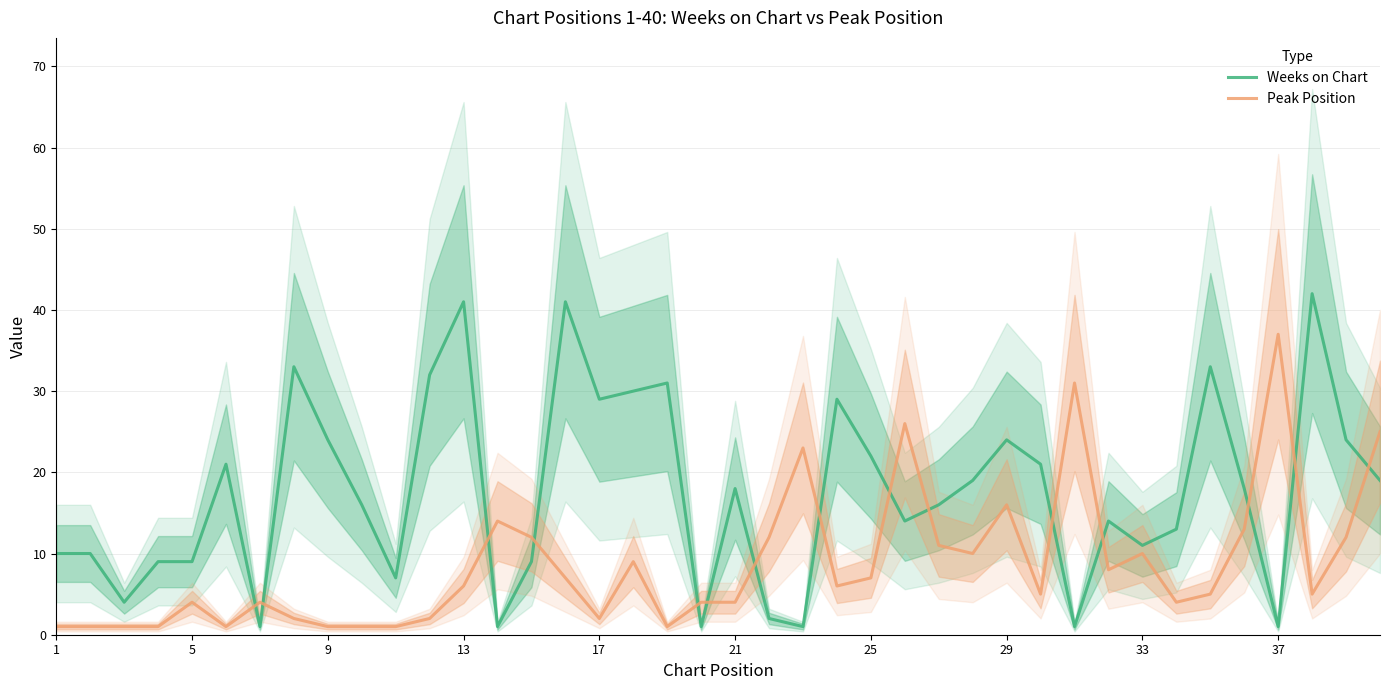

Which series ends up on top after the final intersection of Peak Position and Weeks on Chart?

Peak Position